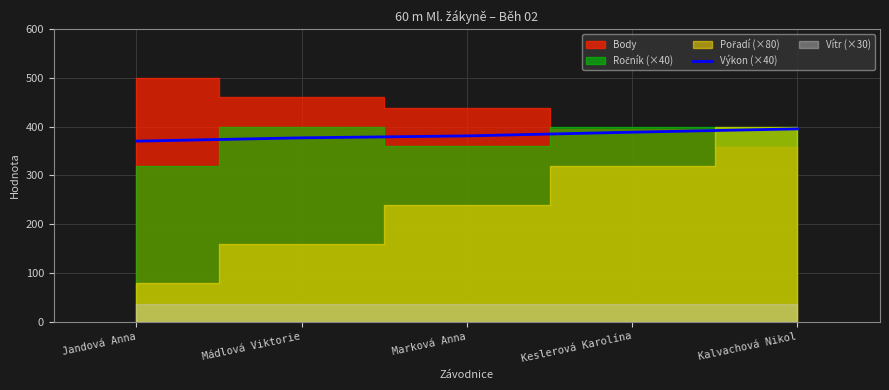

How many data points are above 381?

3